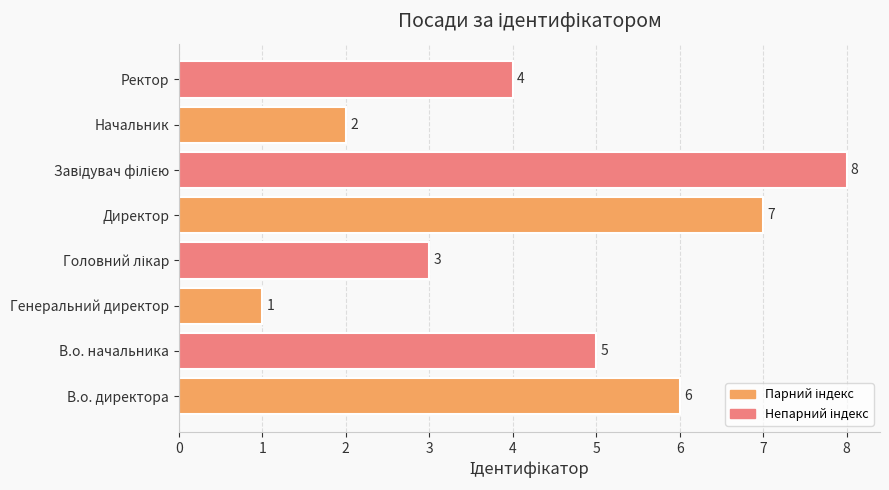

Read the value at Директор.

7